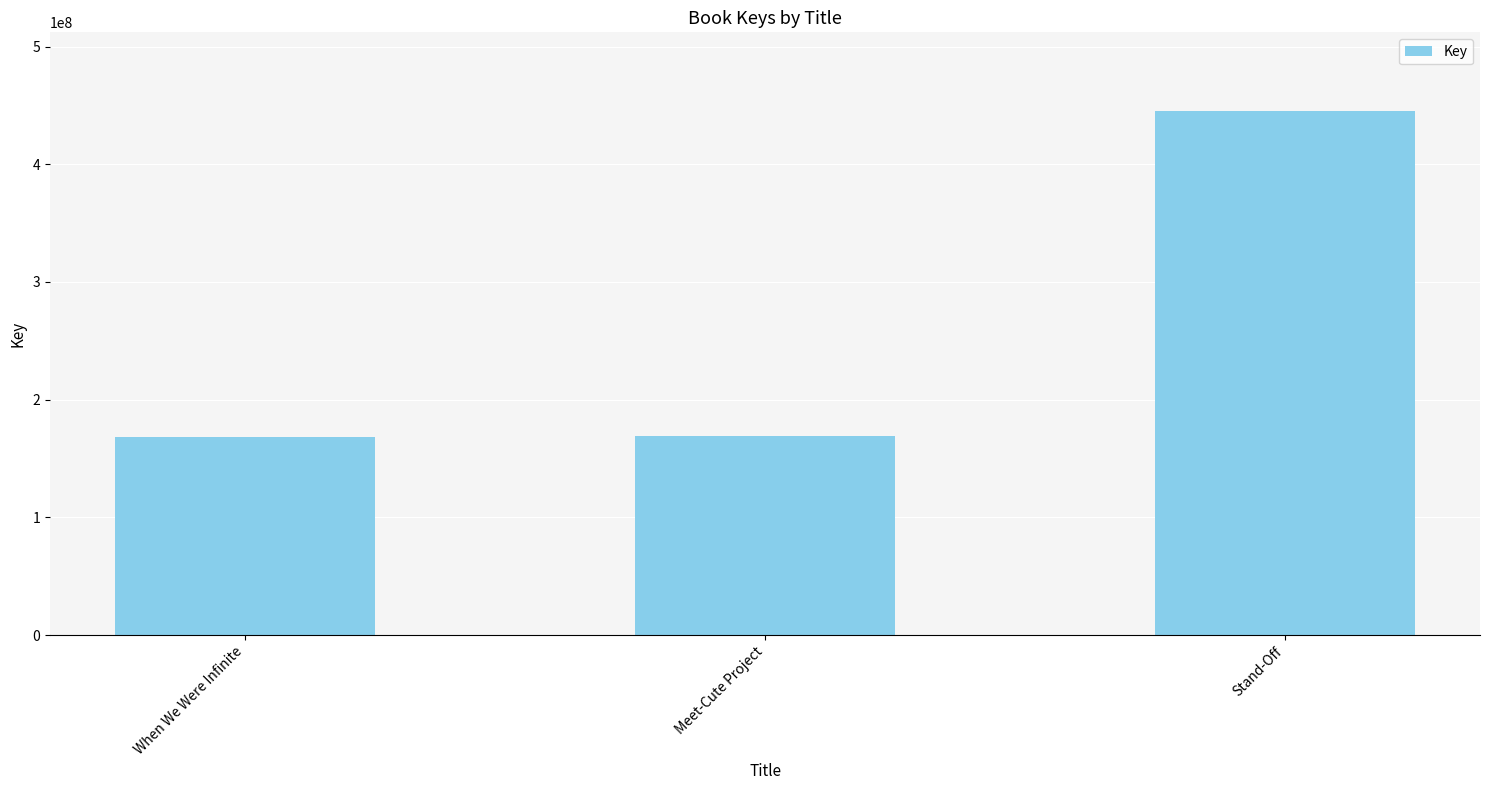

What is the maximum value shown in the chart?

445249735